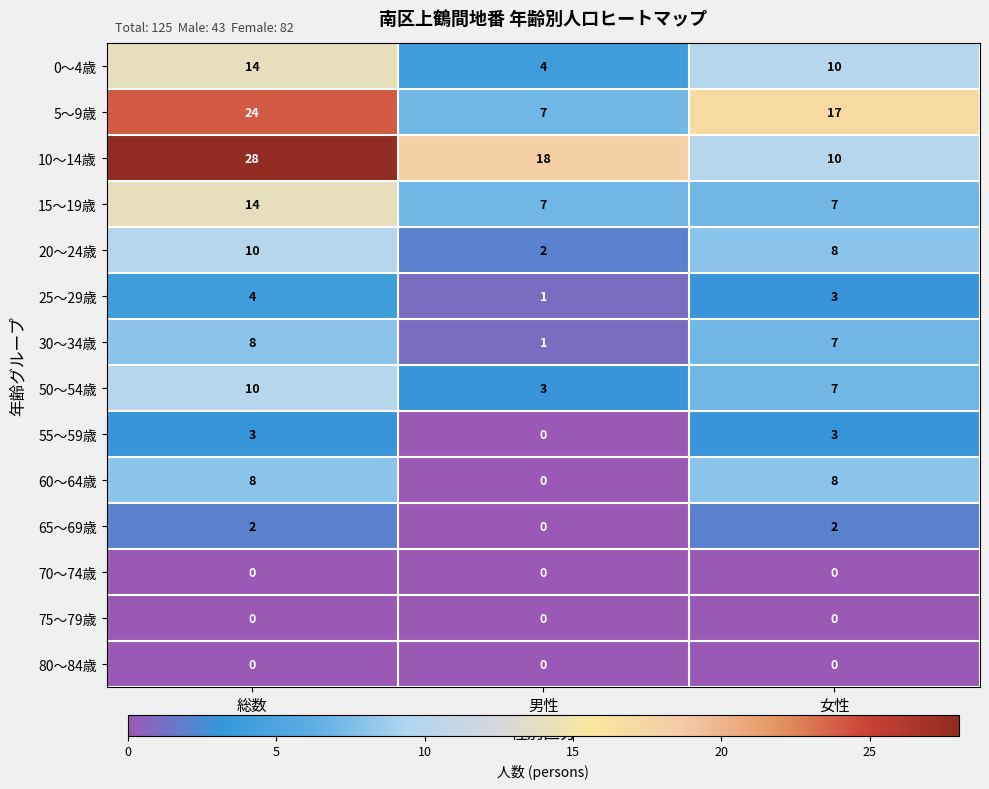

Which series has the largest range (max minus min)?

10～14歳